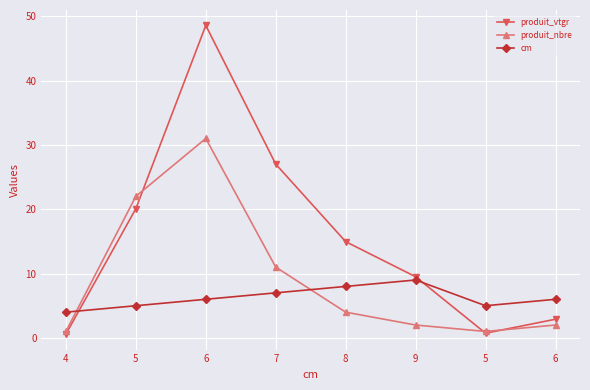

What is the difference between the maximum and minimum values in the cm series?

5.0